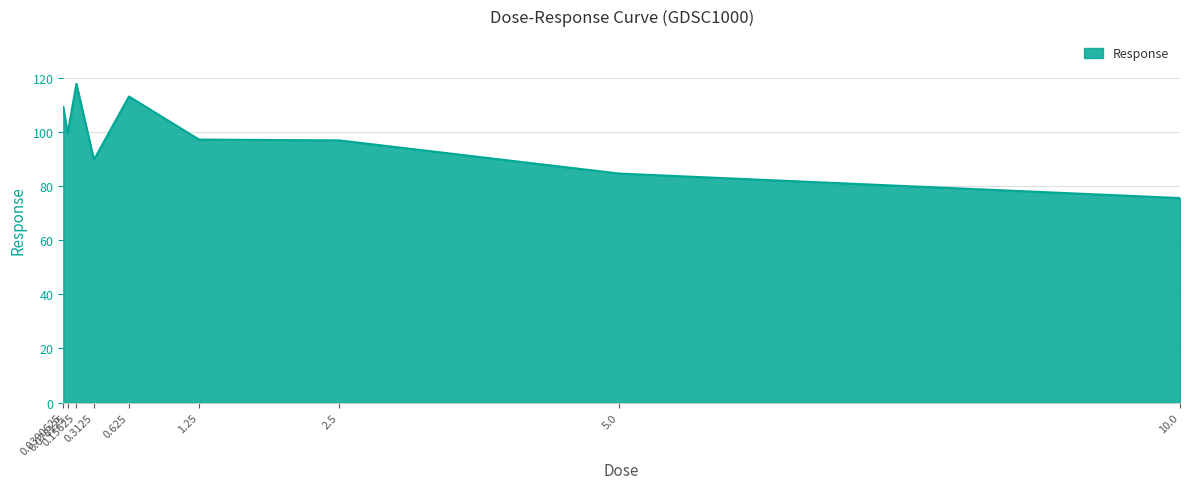

What is the smallest value displayed?

75.6